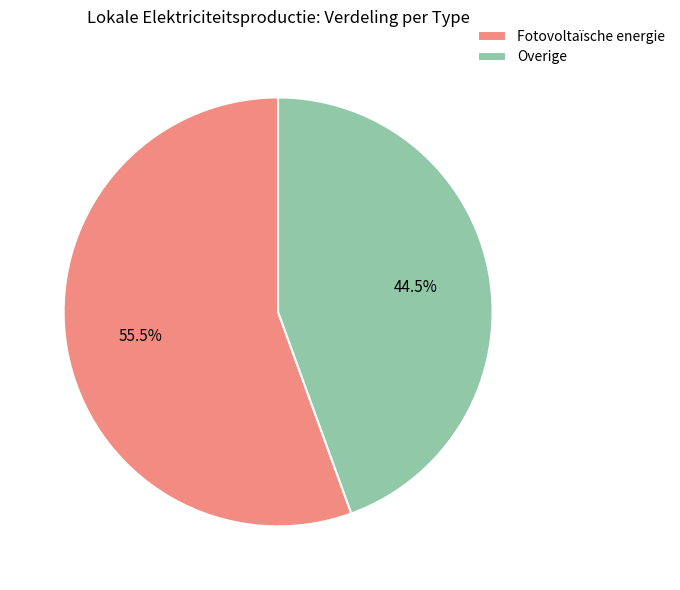

What is the smallest slice in the pie chart?

Overige